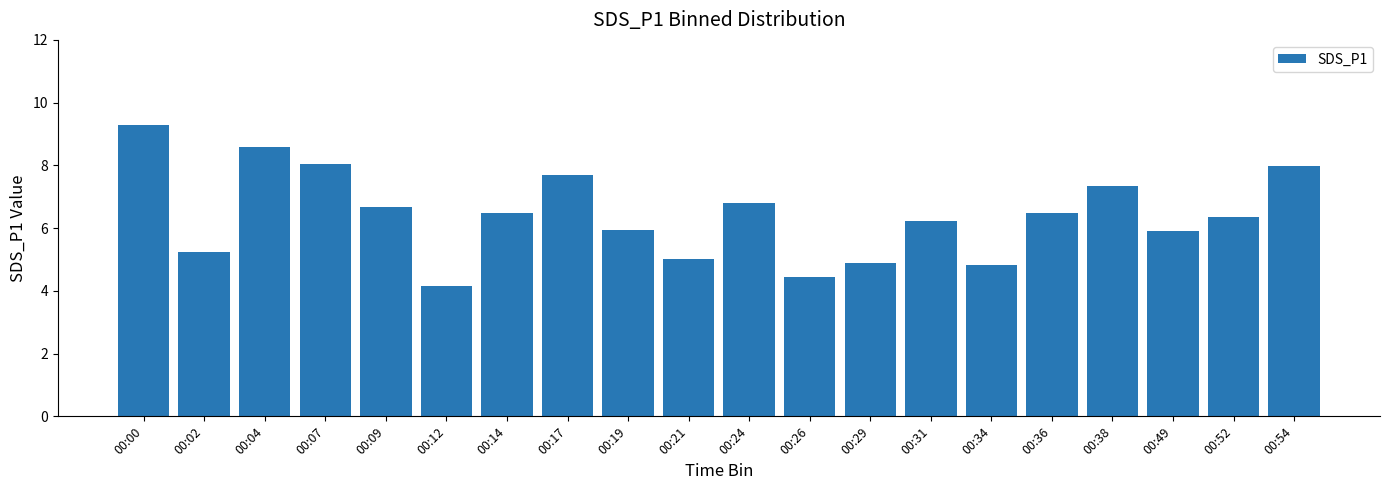

What is the value of the 18th bar from the left?

5.9